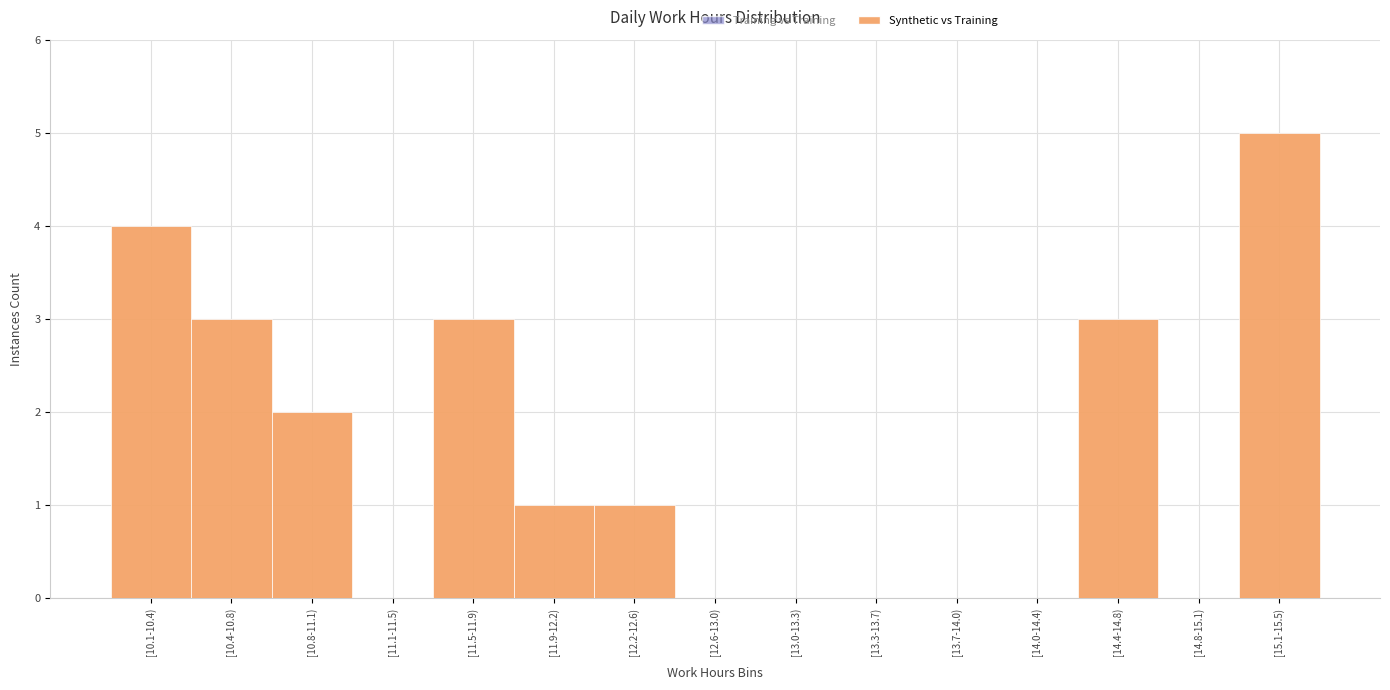

Reading right to left, list all the values displayed in this chart.

[15.1-15.5)=5	[14.8-15.1)=0	[14.4-14.8)=3	[14.0-14.4)=0	[13.7-14.0)=0	[13.3-13.7)=0	[13.0-13.3)=0	[12.6-13.0)=0	[12.2-12.6)=1	[11.9-12.2)=1	[11.5-11.9)=3	[11.1-11.5)=0	[10.8-11.1)=2	[10.4-10.8)=3	[10.1-10.4)=4